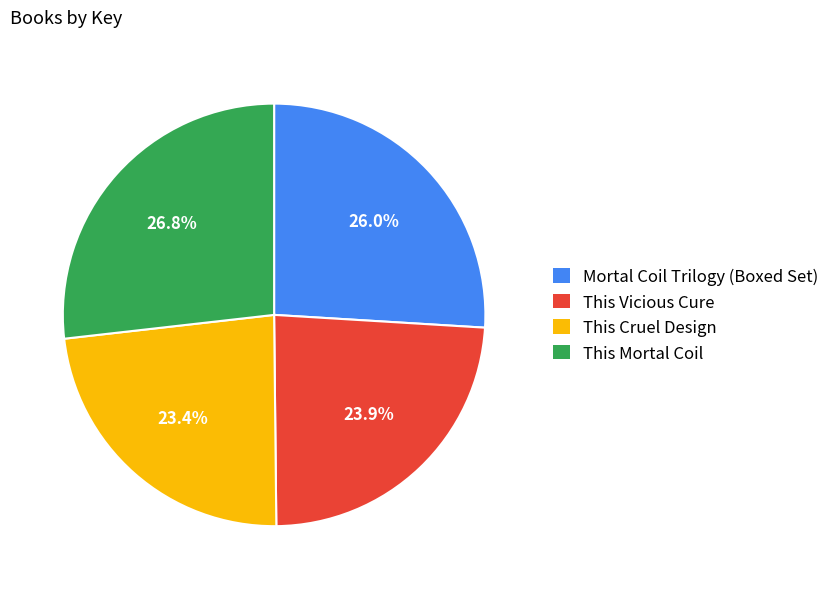

How many slices are in this pie chart?

4